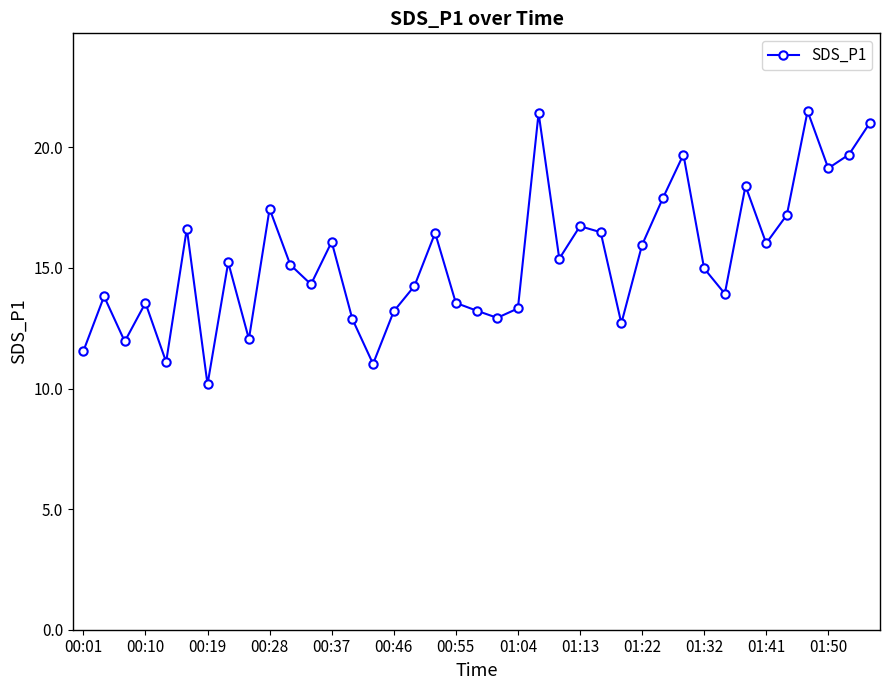

What is the value of the 6th point from the left?

16.6